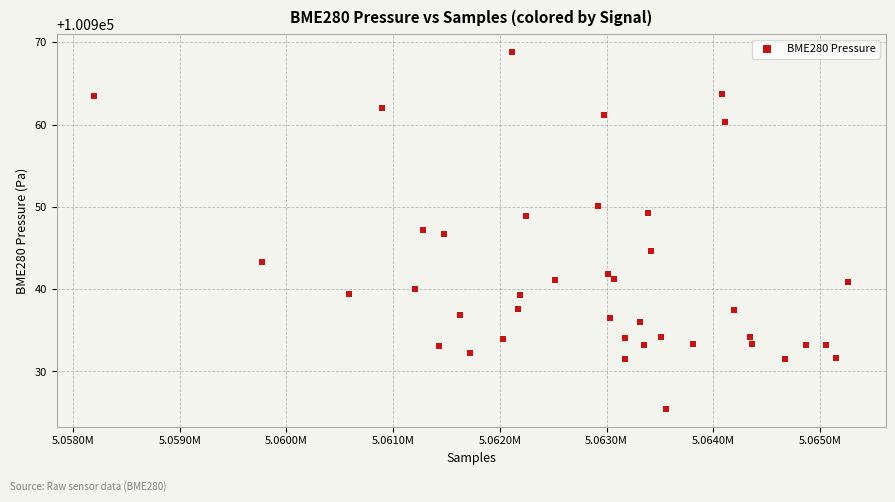

What is the range of Y values (max minus min)?

43.4